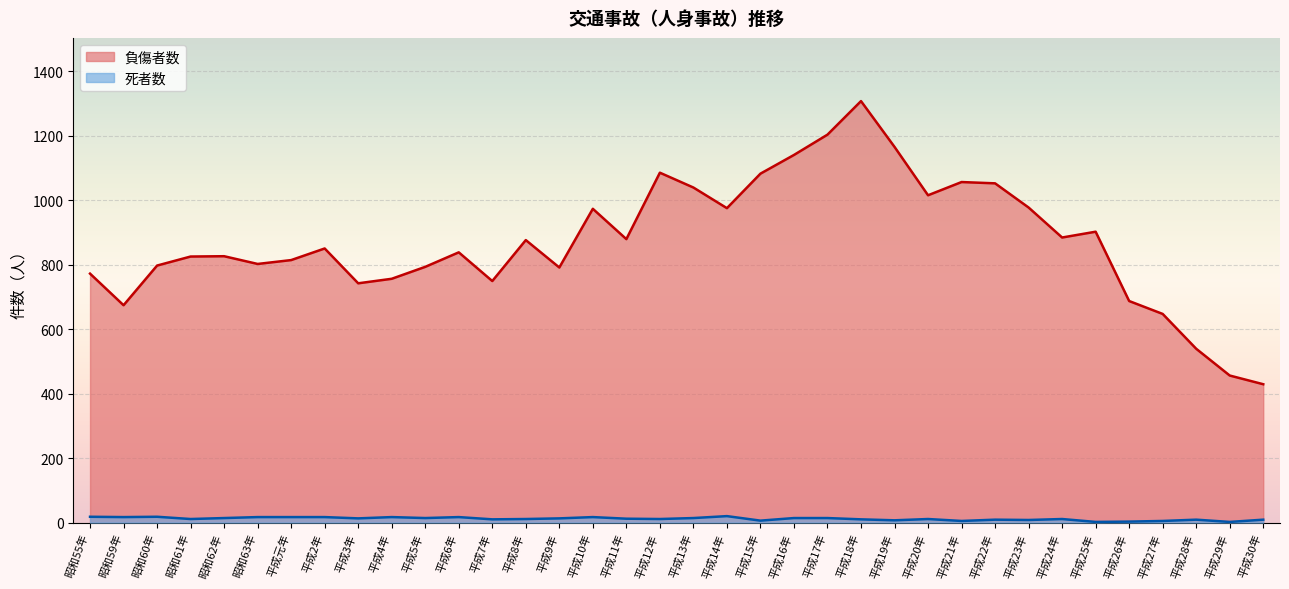

The value of 負傷者数 at 平成7年 is 749. True or false?

True